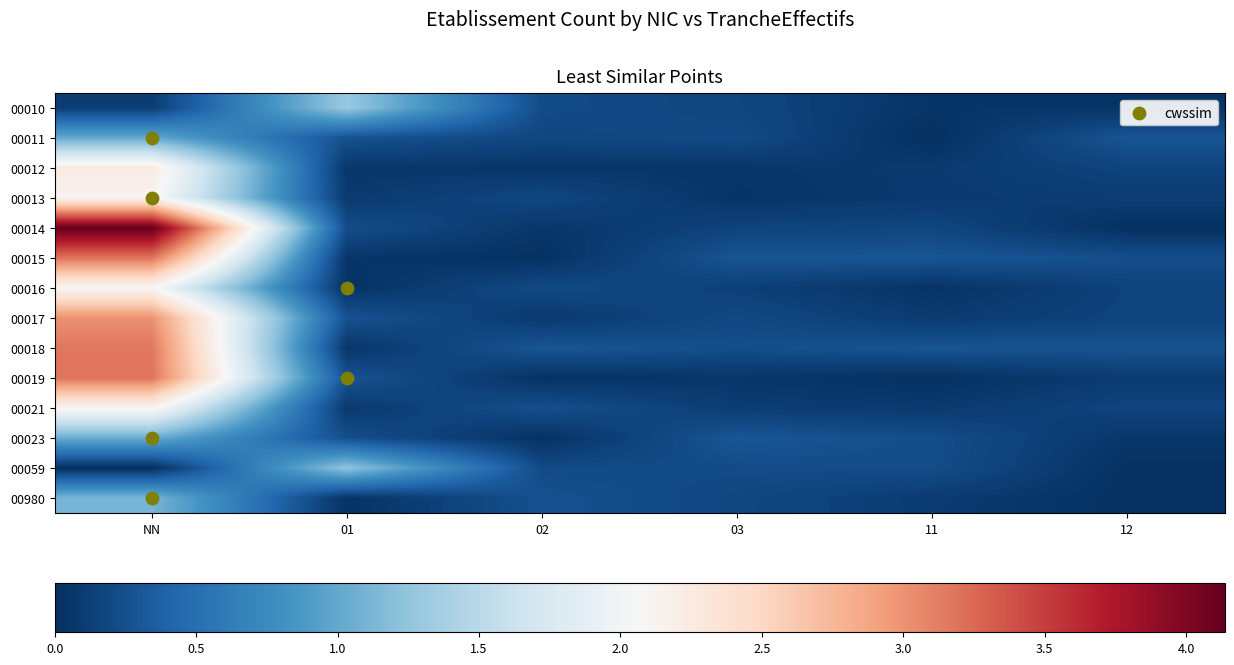

Which label corresponds to the smallest value in the chart?

NN